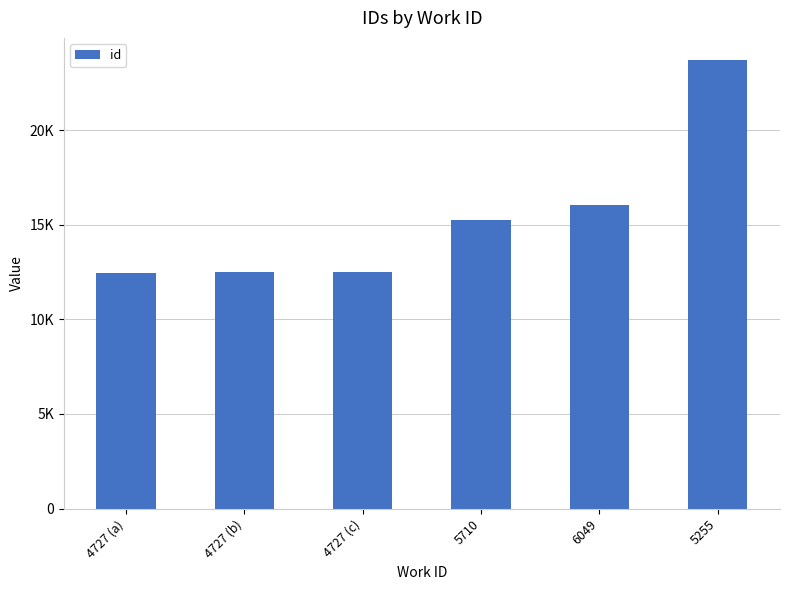

Does the chart contain any negative values?

No